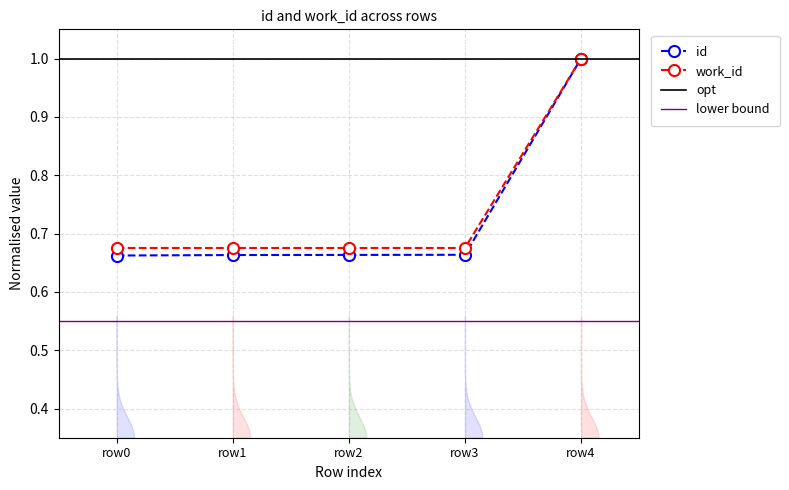

What is the highest value of the work_id series?

1.0